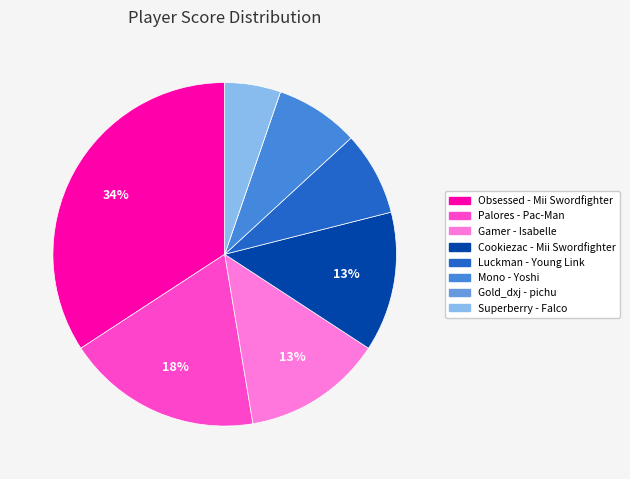

Which has a higher value, Gold_dxj - pichu or Superberry - Falco?

Superberry - Falco